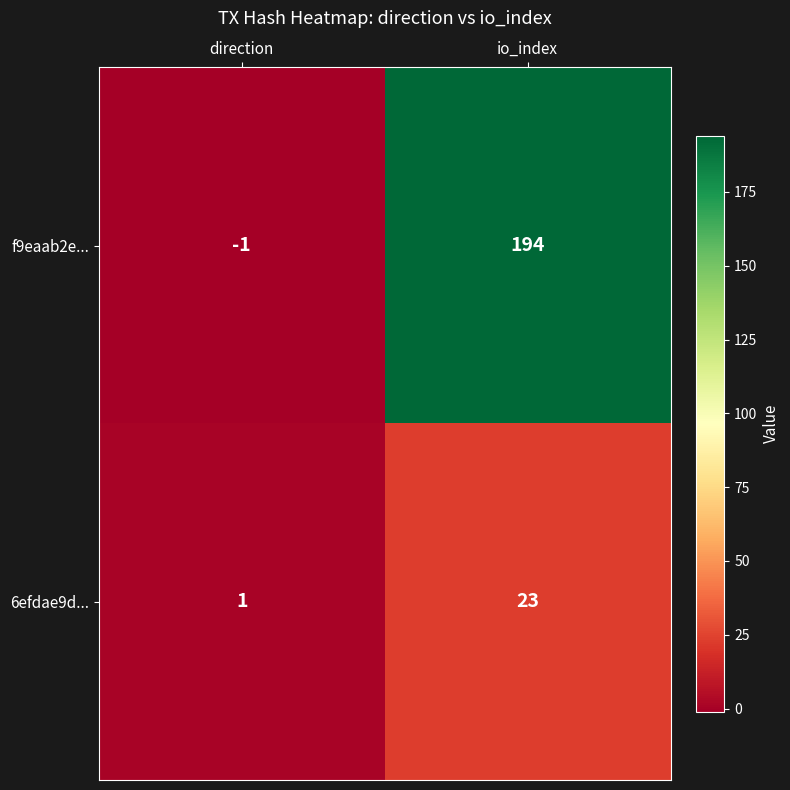

Reading left to right, list all the values displayed in this chart.

f9eaab2e...: direction=-1	io_index=194
6efdae9d...: direction=1	io_index=23